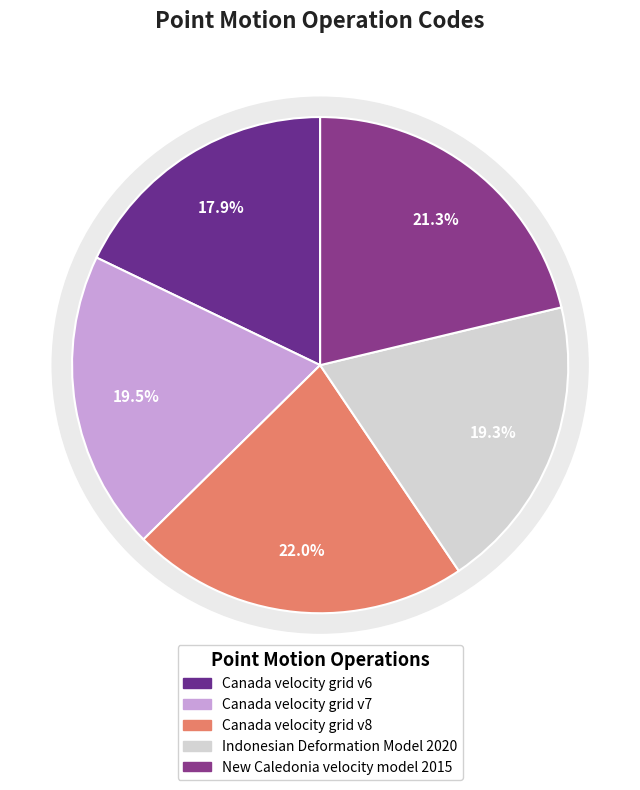

To the nearest percent, what is the combined percentage of Canada velocity grid v8 and Indonesian Deformation Model 2020?

41%